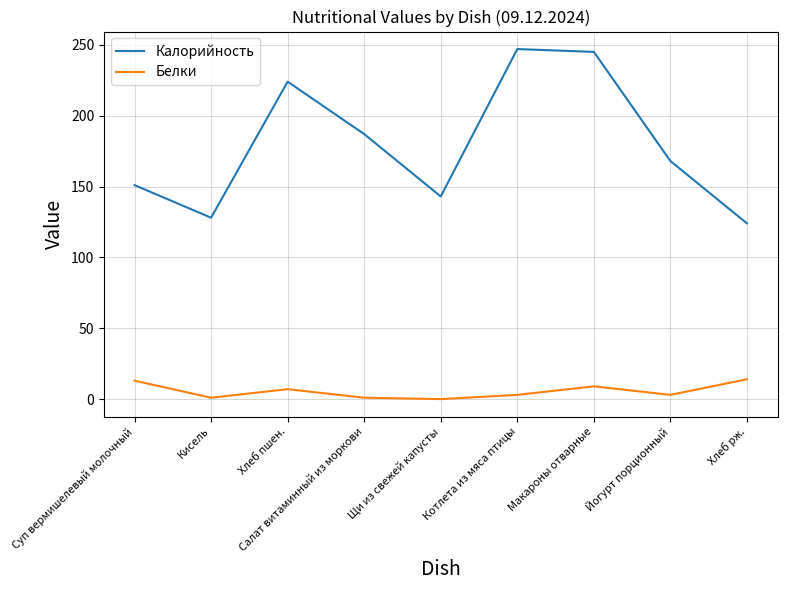

Is it true that Калорийность equals 143 at Щи из свежей капусты?

True